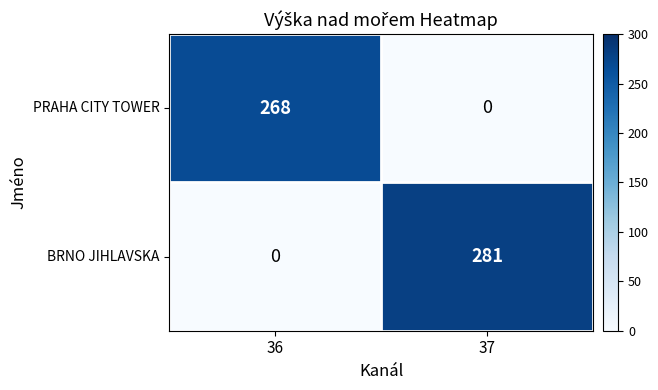

Reading left to right, what are all the values shown in this chart?

PRAHA CITY TOWER: 268	0
BRNO JIHLAVSKA: 0	281